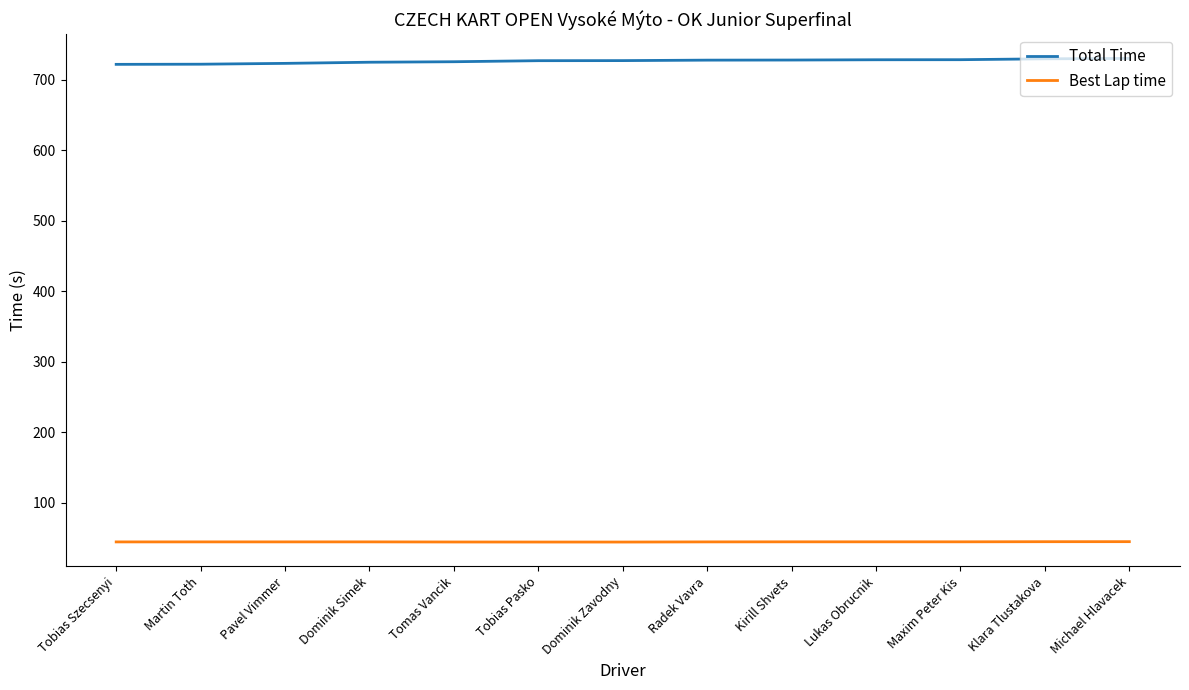

Rank the series by their maximum value, from lowest to highest.

Best Lap time, Total Time